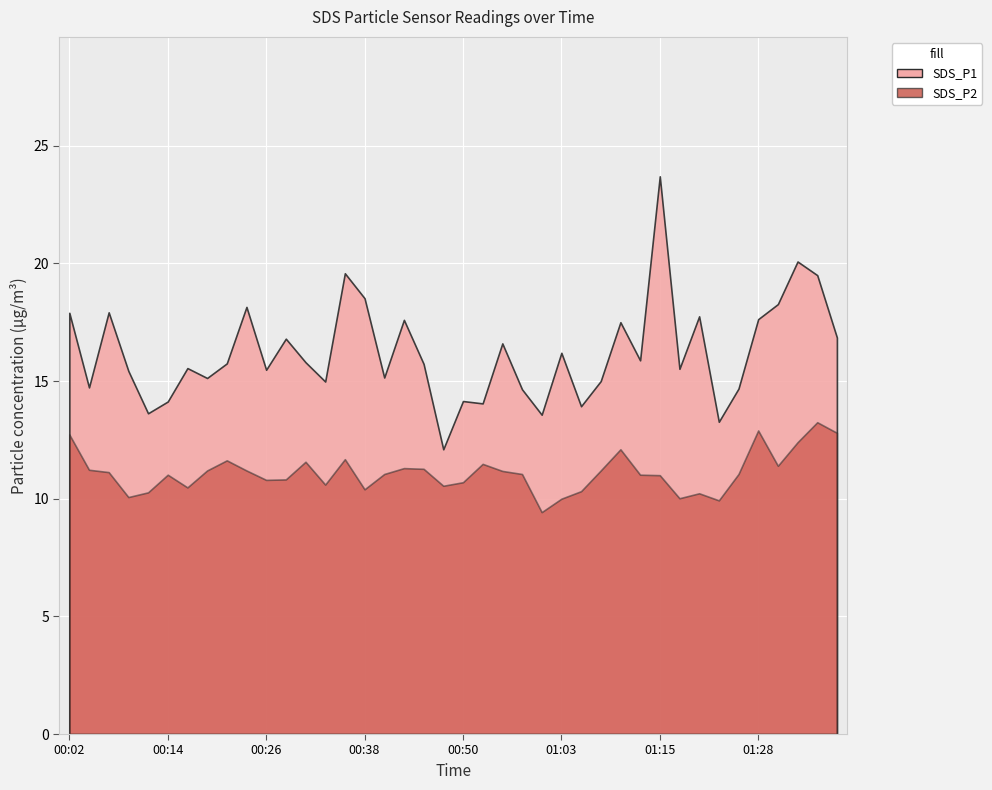

Rank the categories by SDS_P1 value from lowest to highest.

00:48, 01:23, 01:00, 00:12, 01:05, 00:53, 00:14, 00:50, 00:58, 01:26, 00:04, 00:33, 01:07, 00:19, 00:41, 00:09, 00:26, 01:18, 00:16, 00:45, 00:21, 00:31, 01:12, 01:03, 00:55, 00:29, 01:38, 01:10, 00:43, 01:28, 01:21, 00:02, 00:07, 00:24, 01:31, 00:38, 01:36, 00:36, 01:33, 01:15